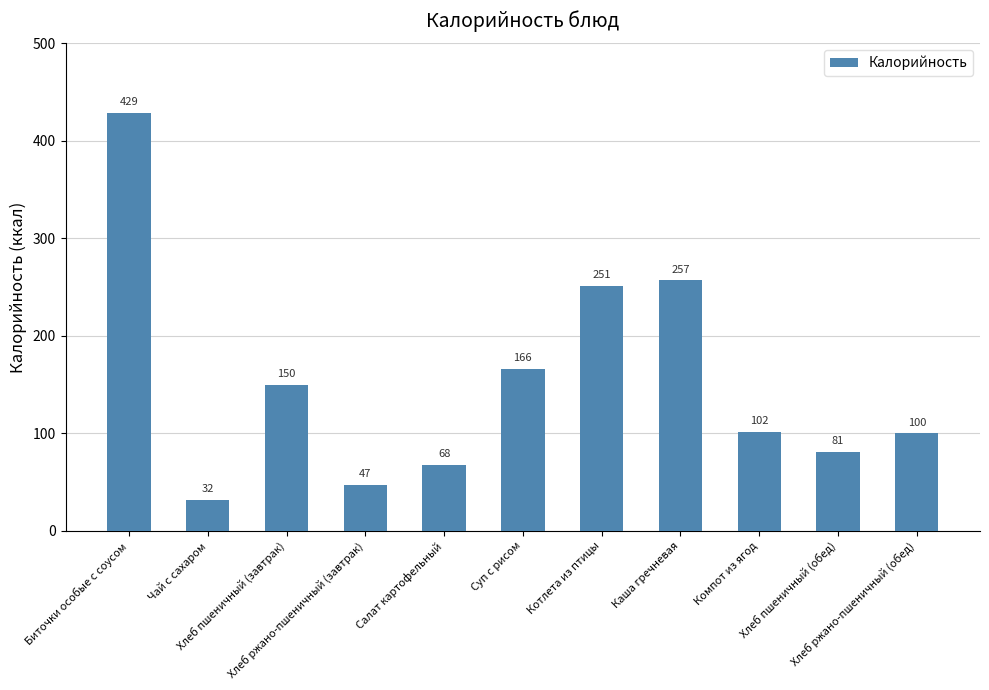

What is the value of the 8th bar from the left?

257